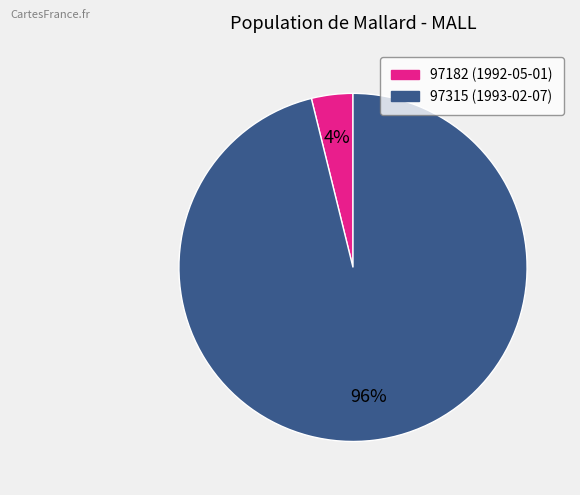

Which has a higher value, 97315 or 97182?

97315